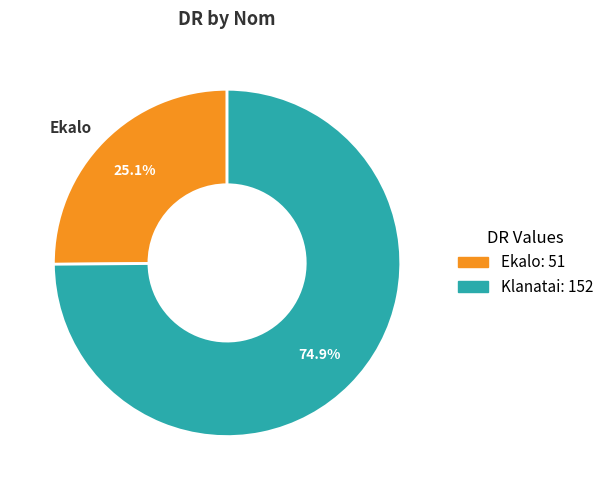

The Klanatai slice represents 75% of the pie. True or false?

True